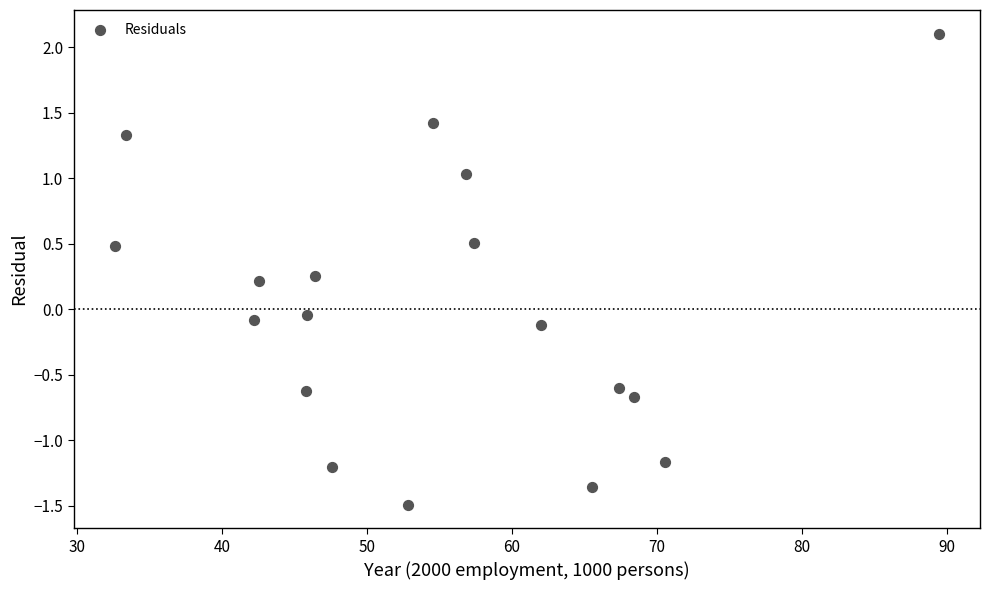

What is the range of X values (max minus min)?

56.8